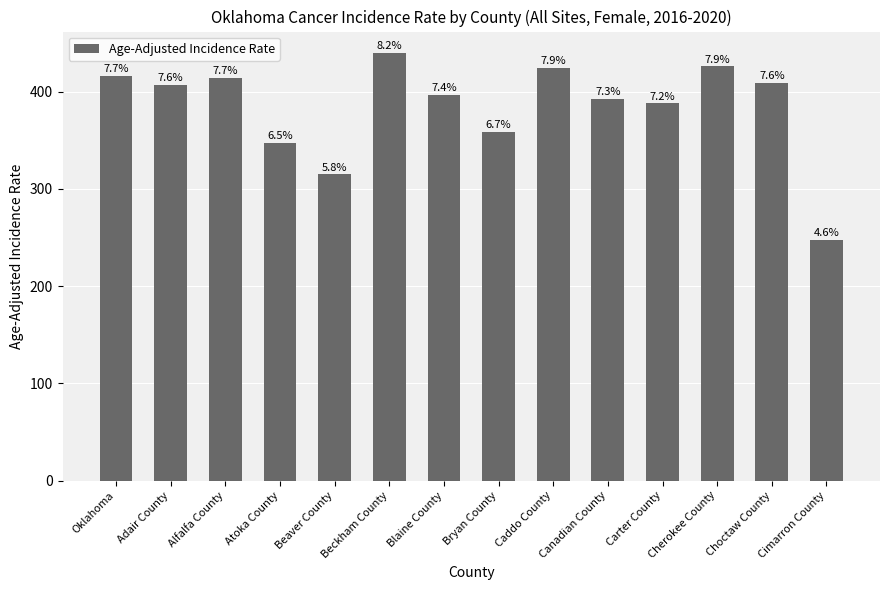

What is the change in value from Oklahoma to Cherokee County?

+9.4